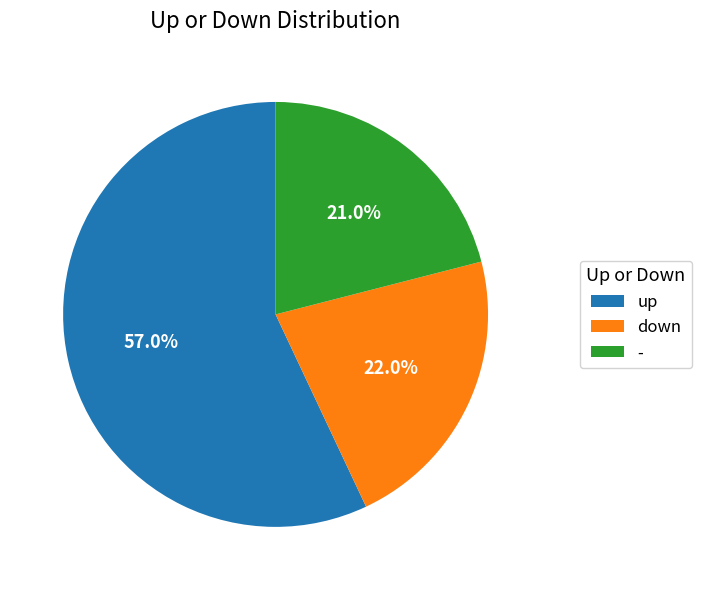

How many slices are in this pie chart?

3